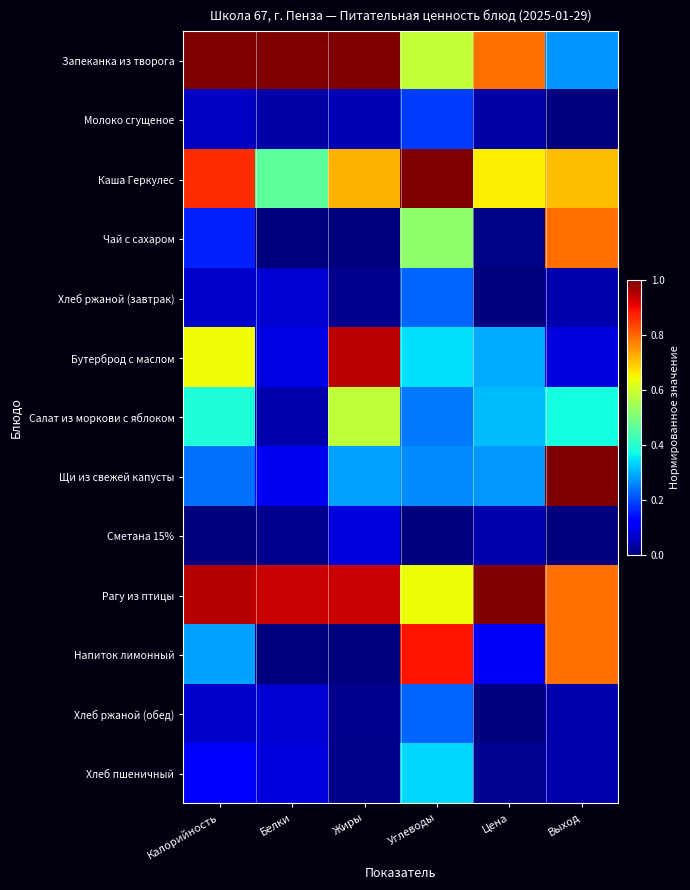

Count the number of categories in the chart.

6